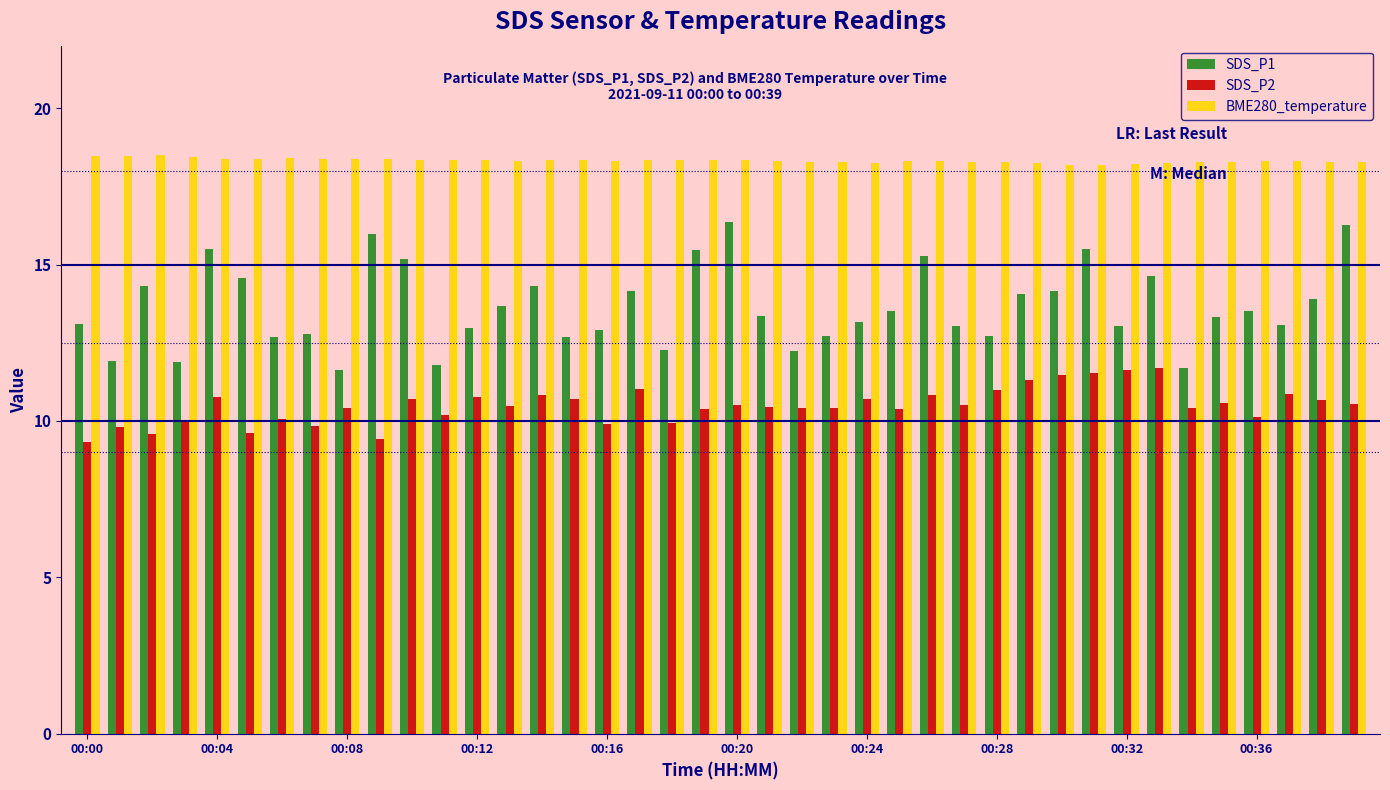

What is the difference between the maximum and minimum values in the SDS_P2 series?

2.4